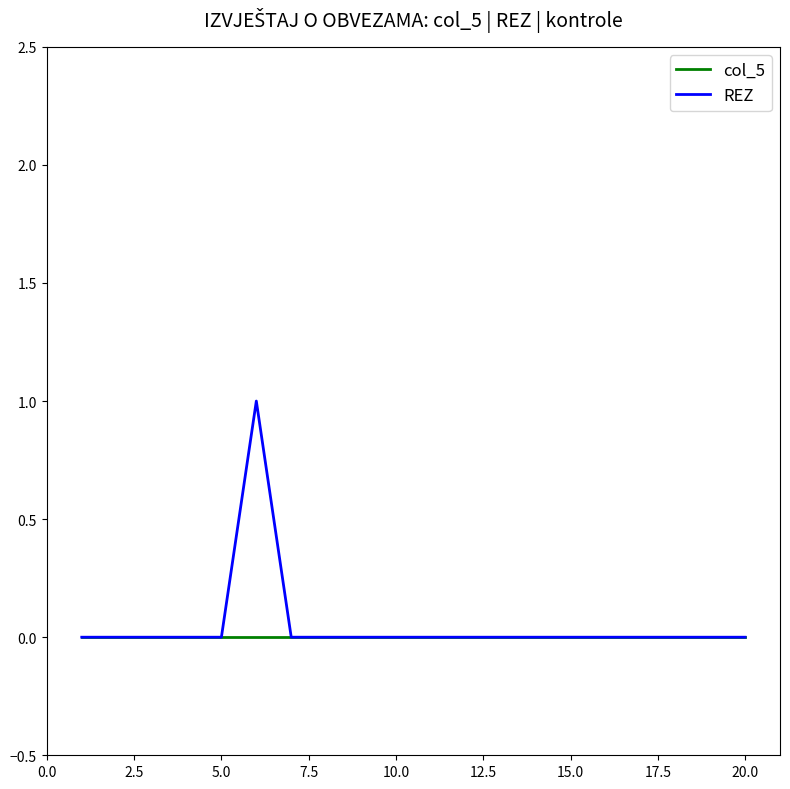

Which series has the largest range (max minus min)?

REZ